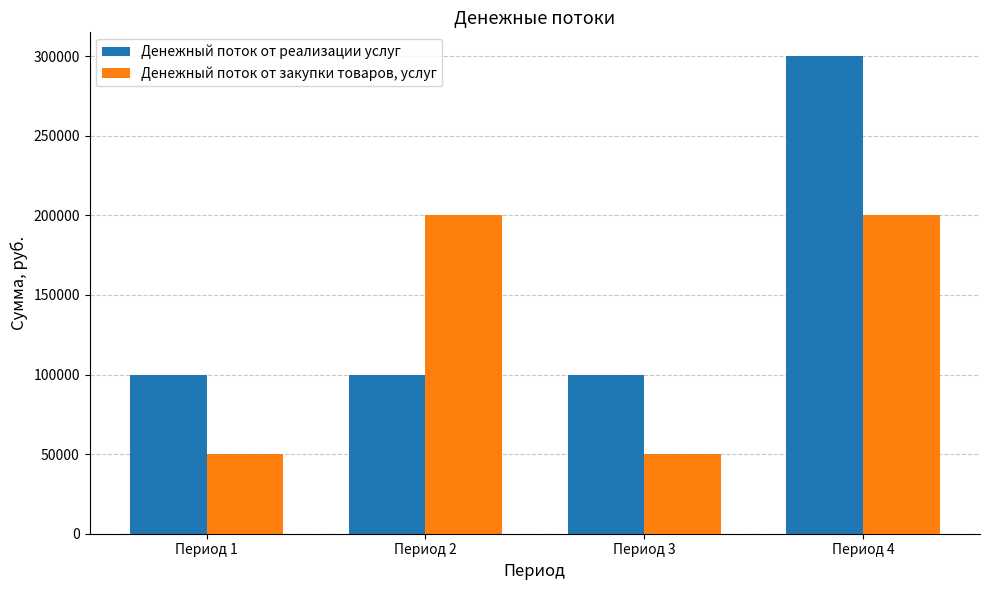

What is the lowest value of the Денежный поток от закупки товаров, услуг series?

50000